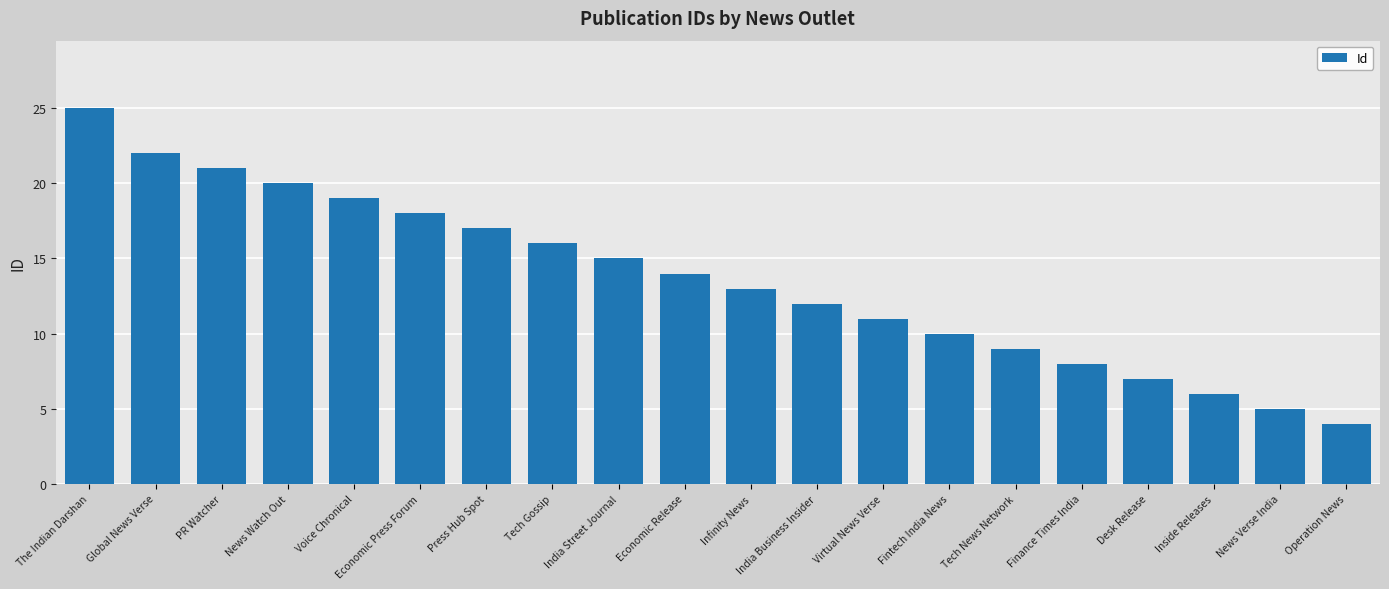

How many values are below 14?

10